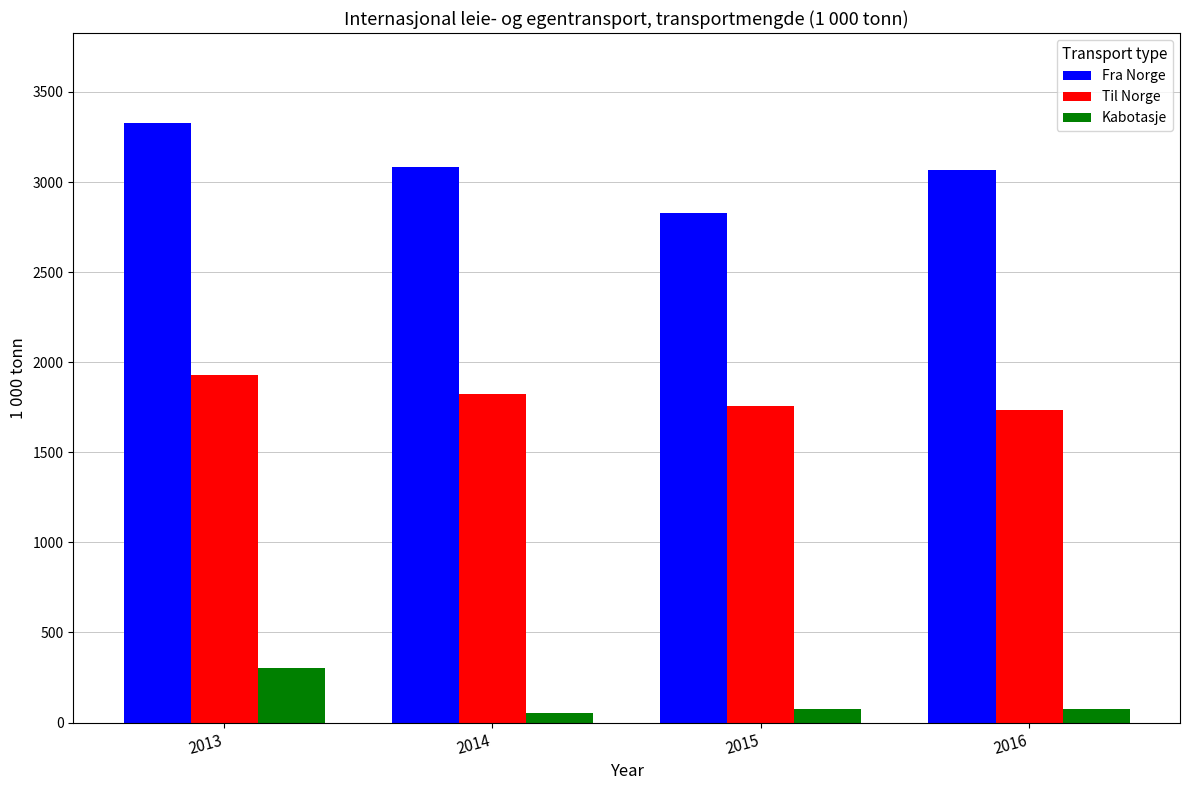

Is the value of Fra Norge at 2015 greater than the value of Til Norge at 2016?

Yes